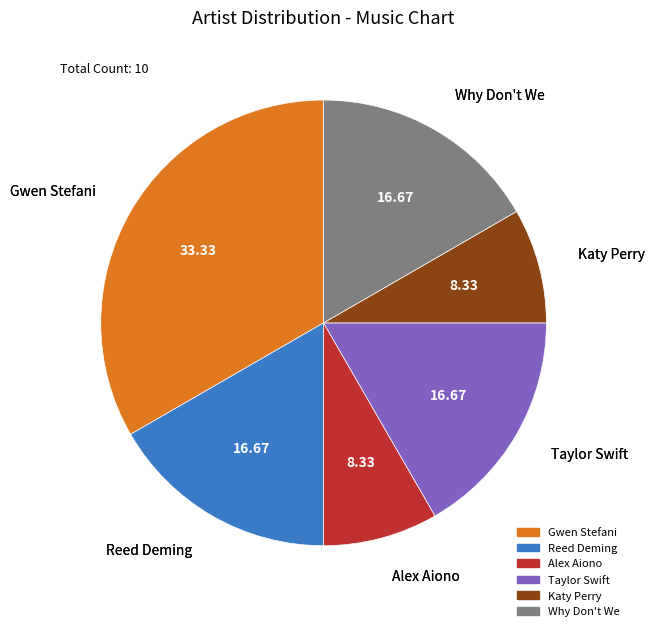

Approximately how many times larger is the value at Why Don't We compared to Katy Perry?

2.0